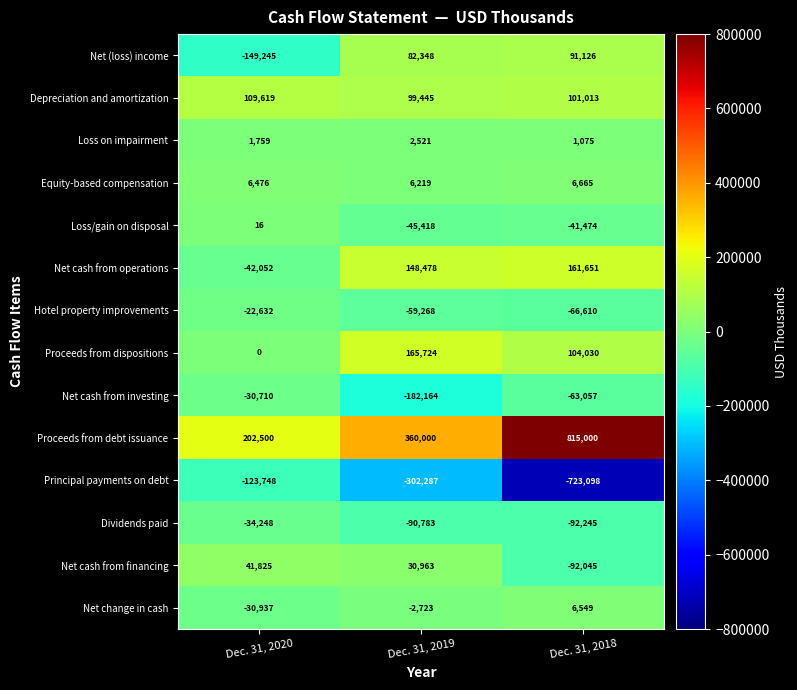

At how many categories does at least one series exceed 126688?

3